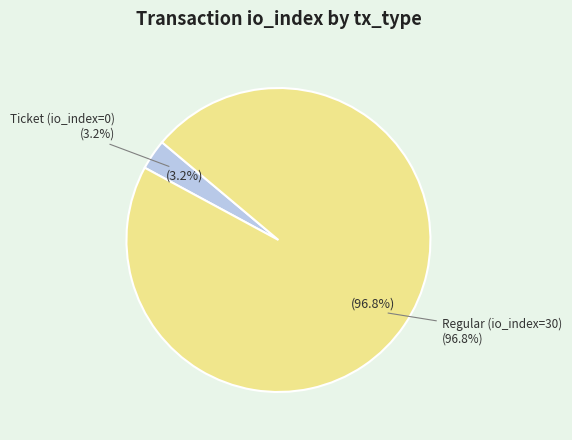

To the nearest percent, what is the average slice percentage?

50%